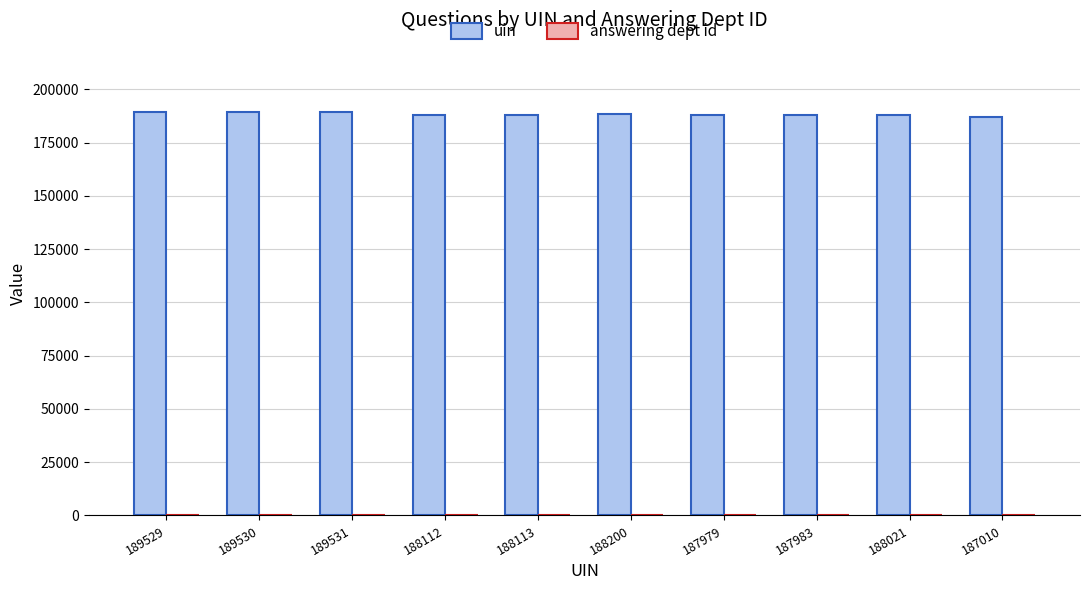

Which series has the largest total across all categories?

uin